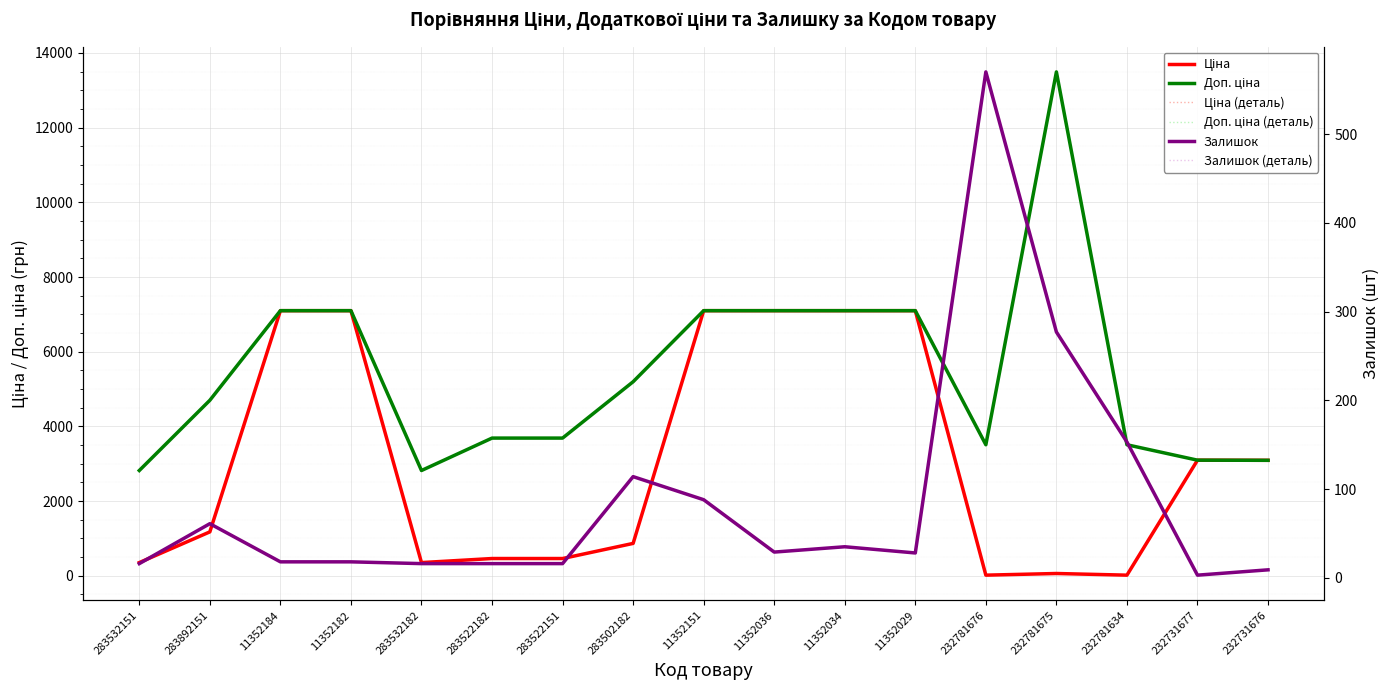

What is the spread (max minus min) of values at 283532182?

2802.0